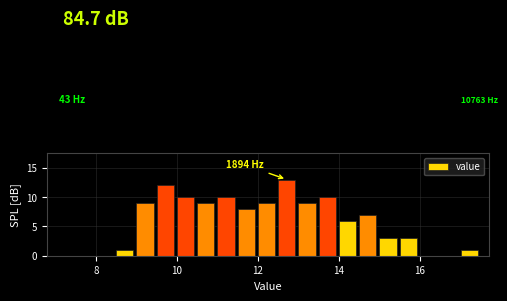

Around what value on the x-axis is the tallest bar? Give the approximate position of its centre, as read against the axis.

12.8